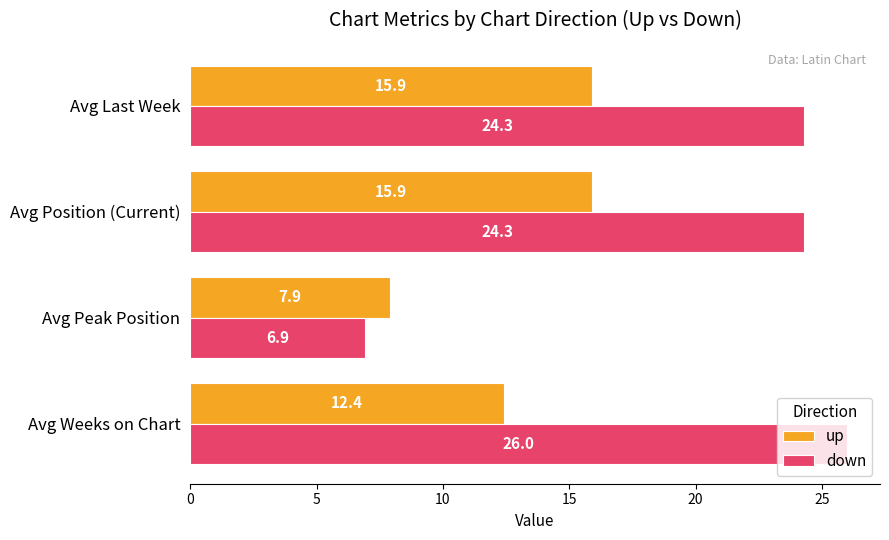

What is the sum of the up values at Avg Position (Current) and Avg Last Week?

31.8